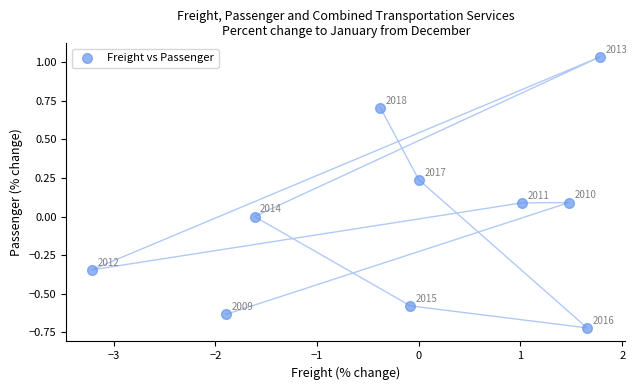

What is the range of Y values (max minus min)?

1.8